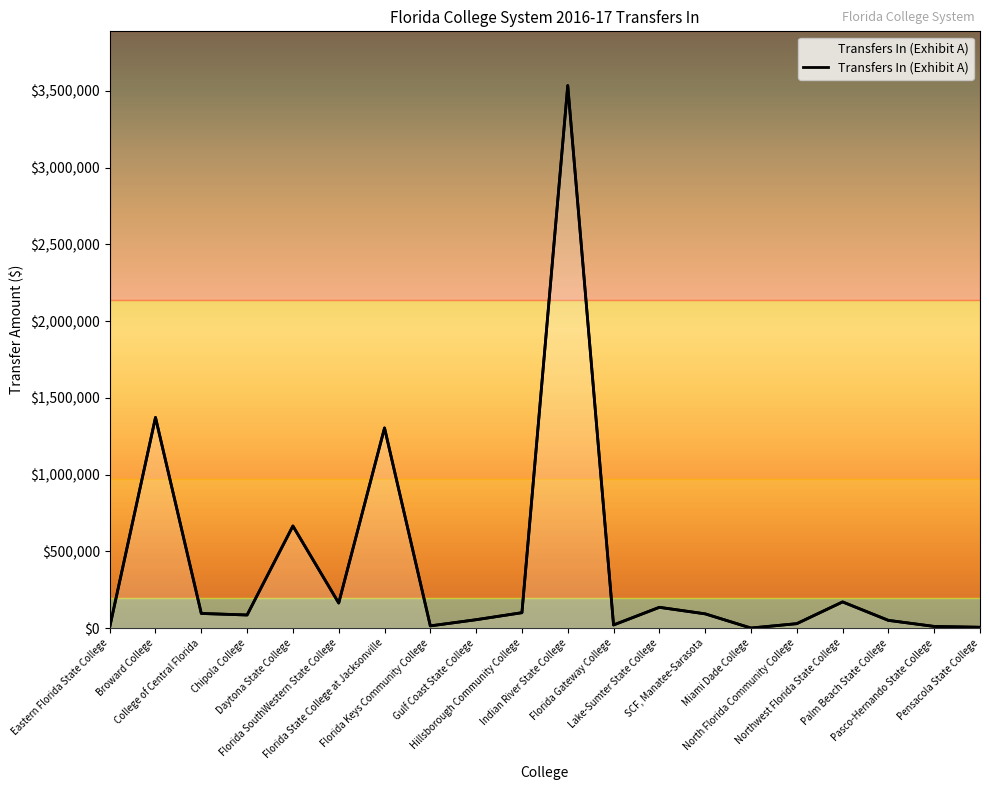

Where is the first local maximum?

Broward College